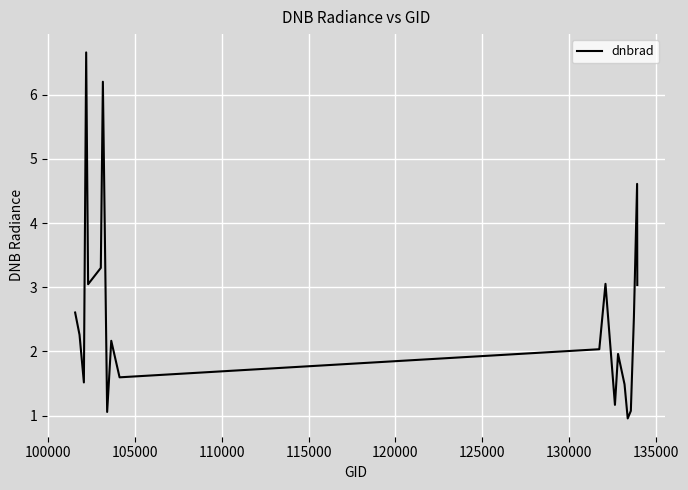

Does the chart display data point markers on the line(s)?

No